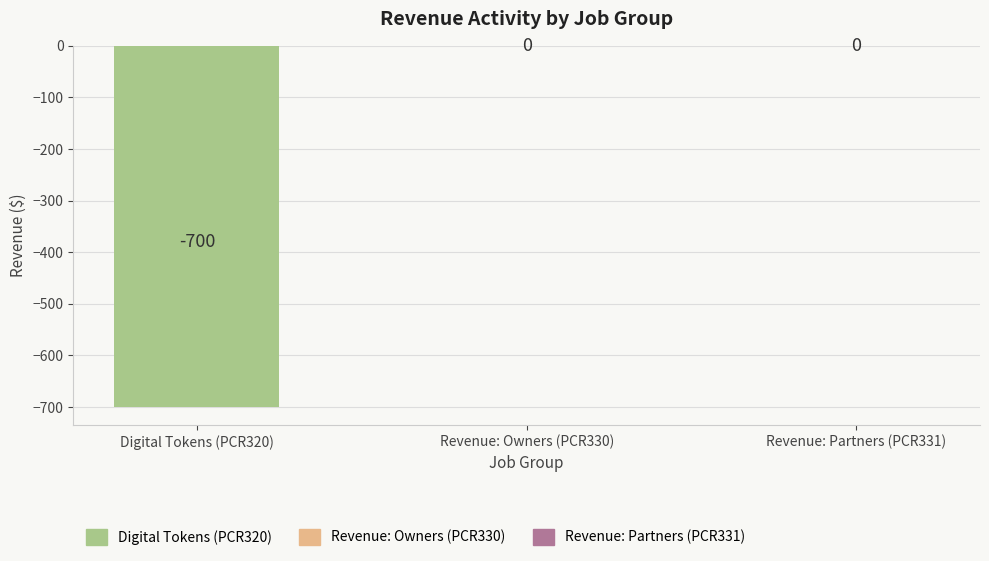

At which label is the value closest to -350?

Digital Tokens (PCR320)